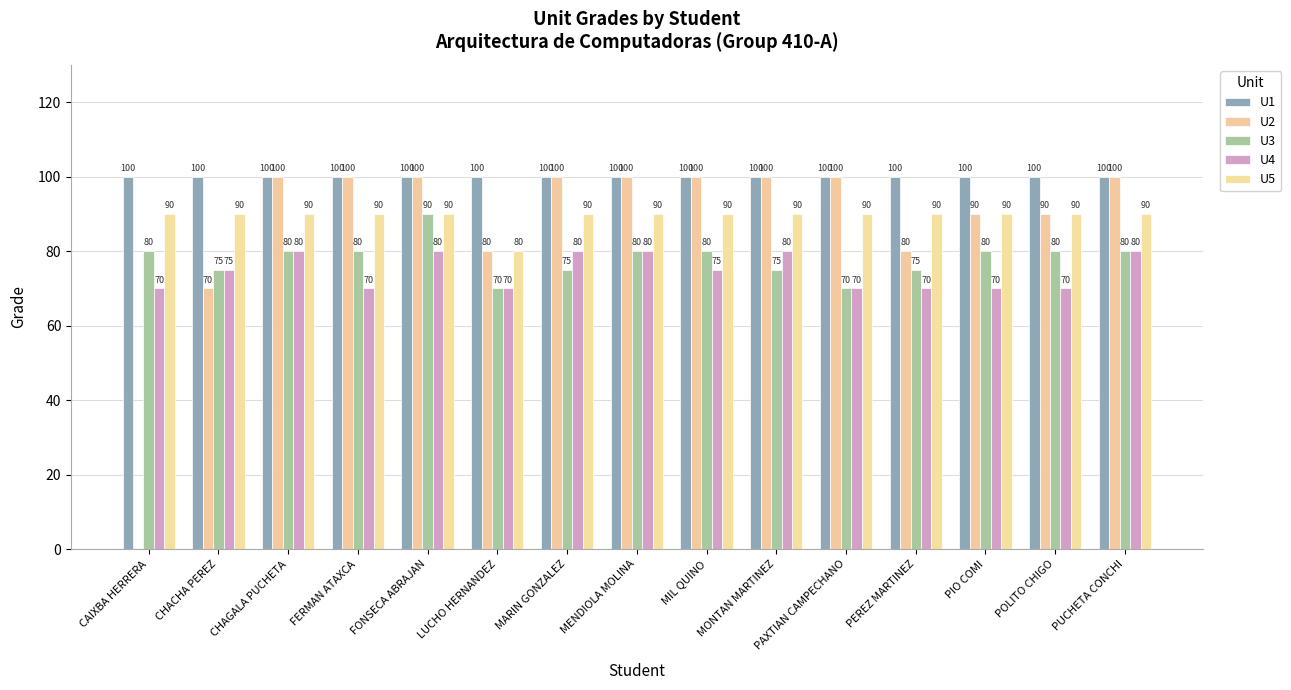

What is the greatest value displayed?

100